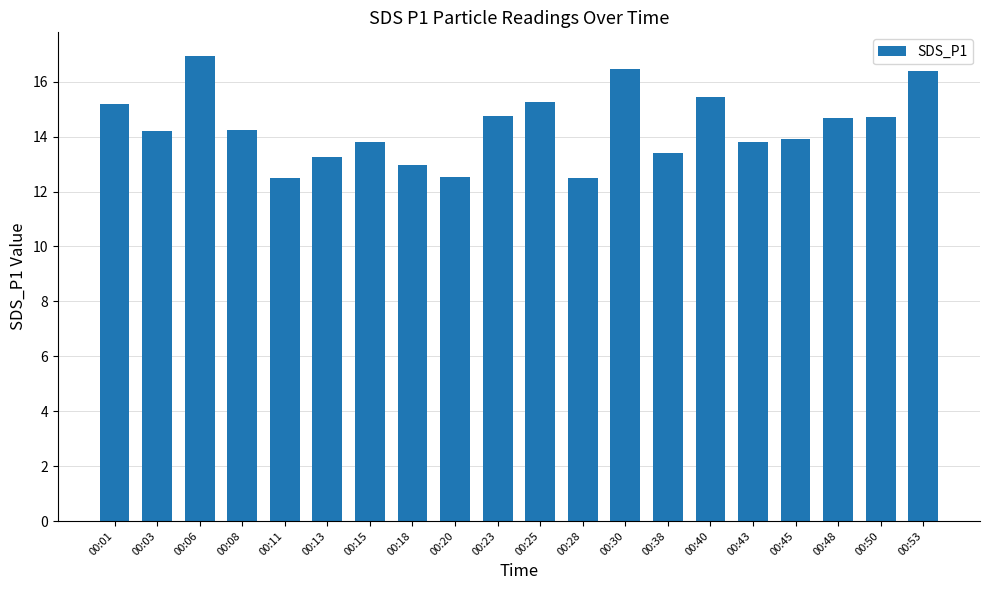

How many data points does each series have?

20